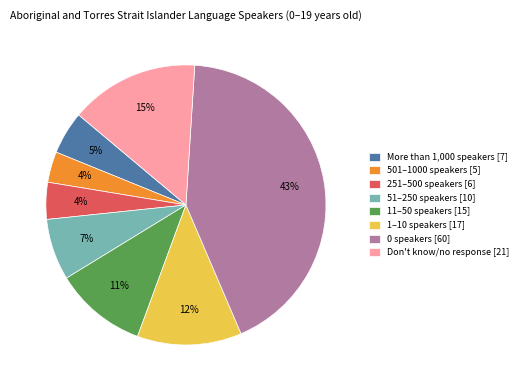

To the nearest percent, what is the combined percentage of More than 1,000 speakers and 11–50 speakers?

16%